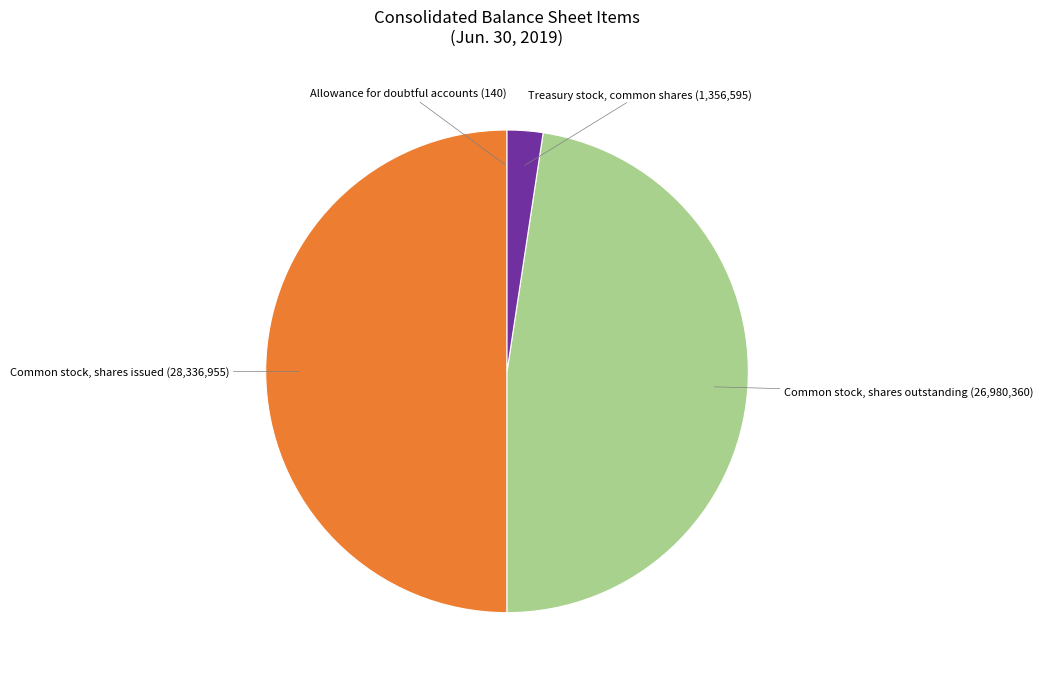

Is it true that Common stock, shares outstanding (26,980,360) is 35% of the pie?

False